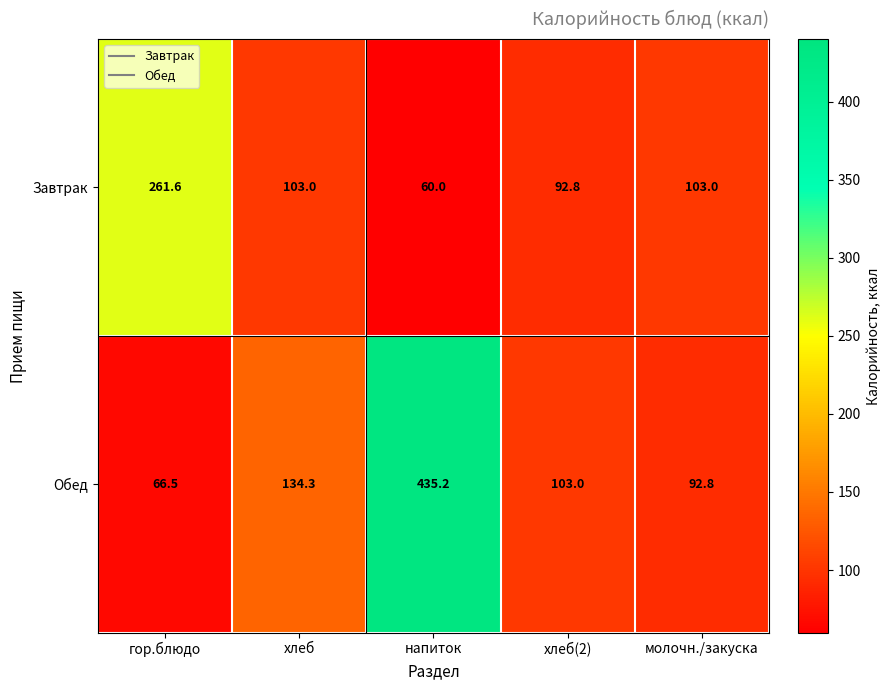

The value of Обед at молочн./закуска is 92.8. True or false?

True